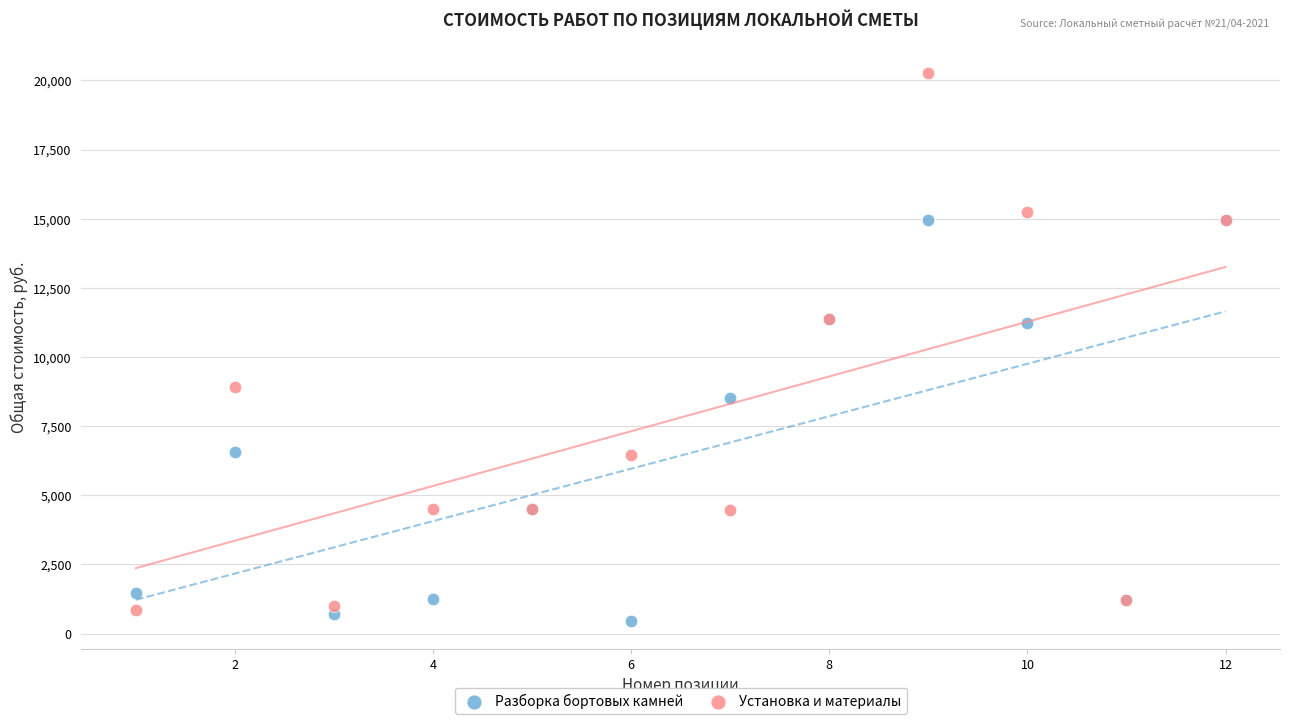

In the Разборка бортовых камней series, what Y value is closest to 7711?

8512